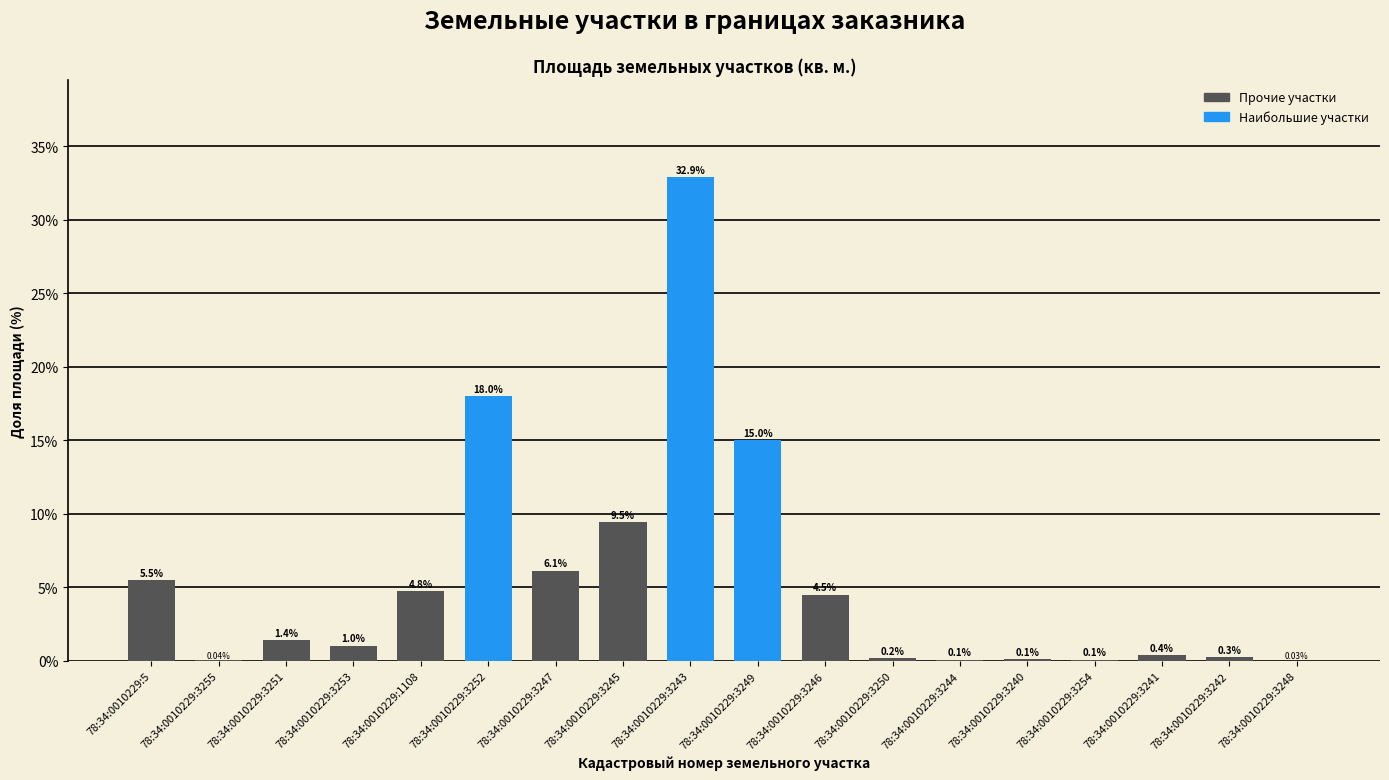

What is the change in value from 78:34:0010229:3241 to 78:34:0010229:3248?

-0.4